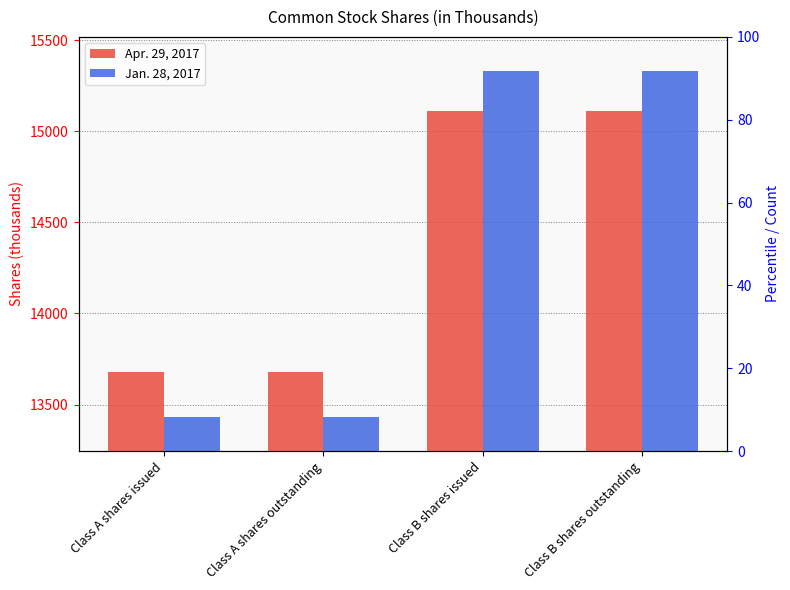

What is the sum of all Apr. 29, 2017 values?

57574